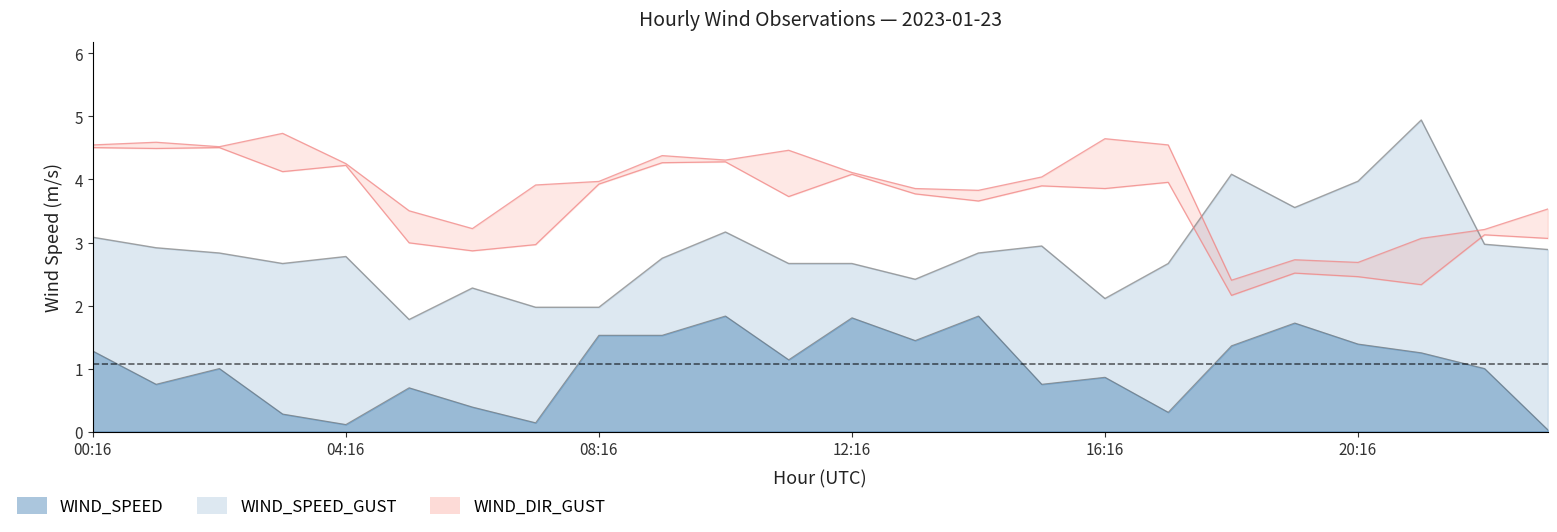

True or false: WIND_SPEED and WIND_SPEED_GUST cross at least once.

False